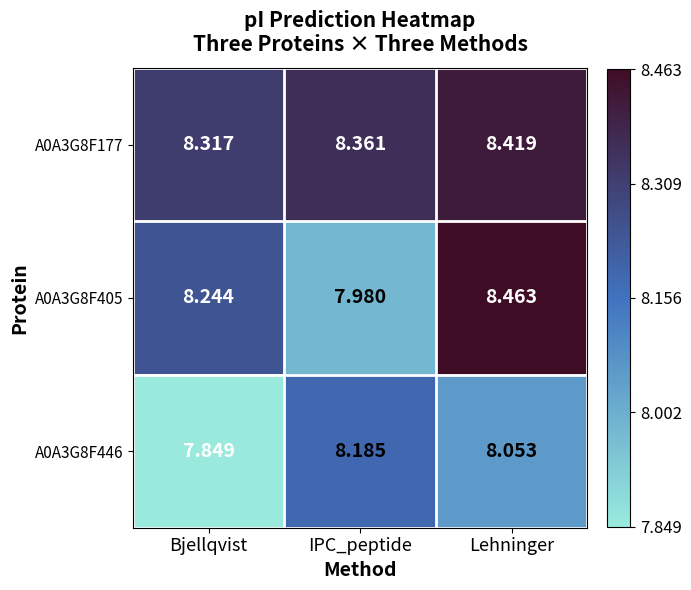

How many categories are shown in the chart?

3